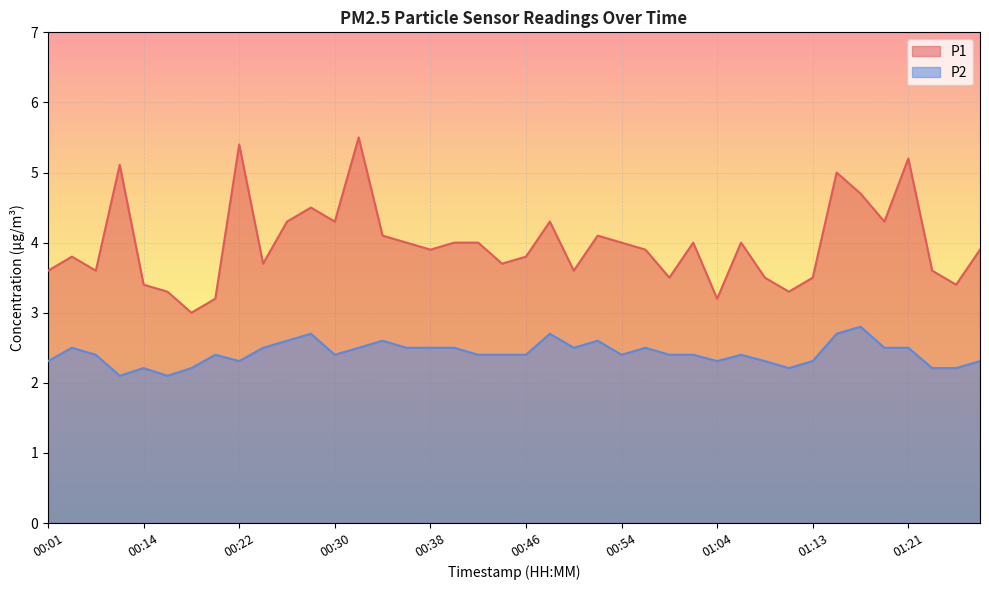

Between 00:24 and 01:01, which is larger?

01:01